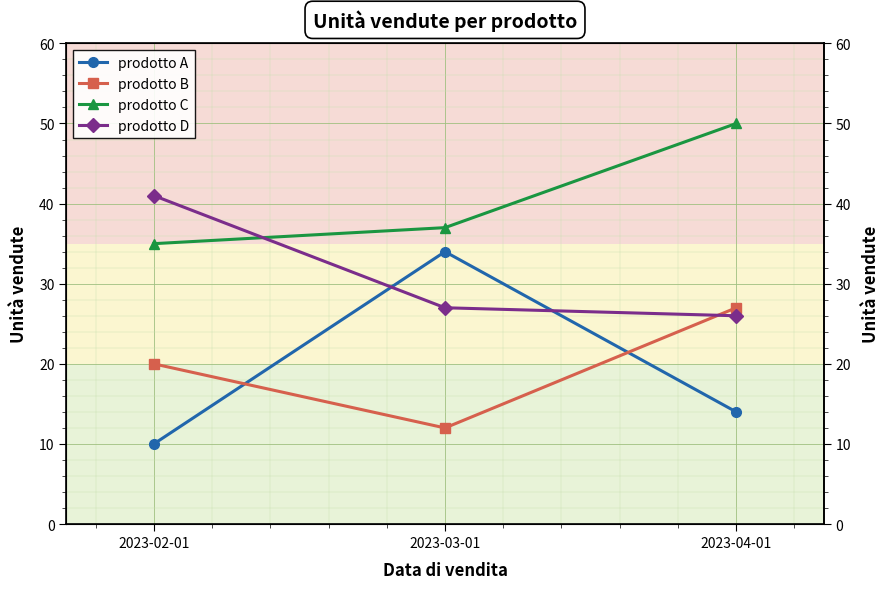

At which label does prodotto D first exceed 27?

2023-02-01